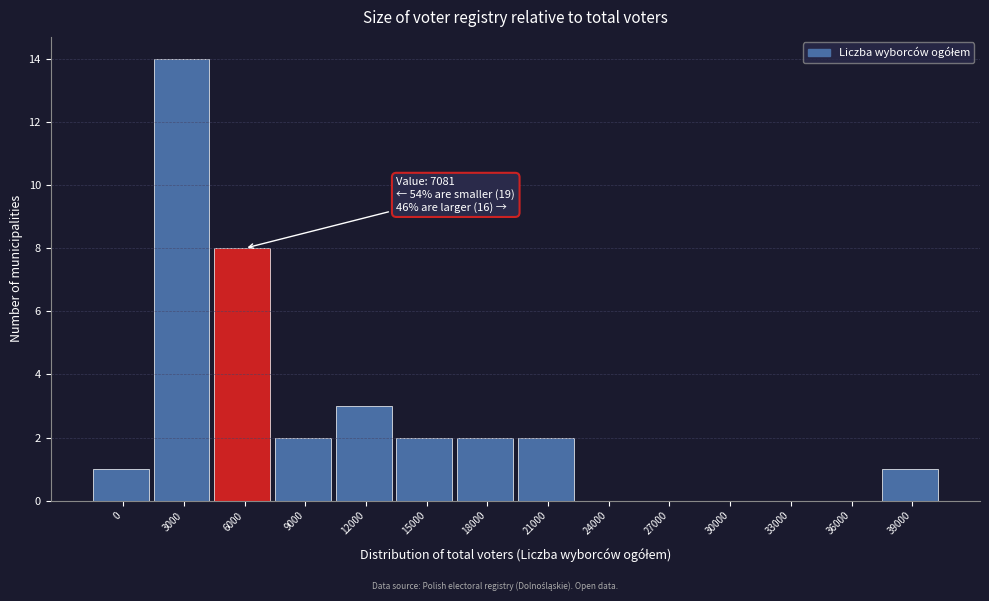

Reading right to left, extract all data points from this chart.

39000=1	36000=0	33000=0	30000=0	27000=0	24000=0	21000=2	18000=2	15000=2	12000=3	9000=2	6000=8	3000=14	0=1